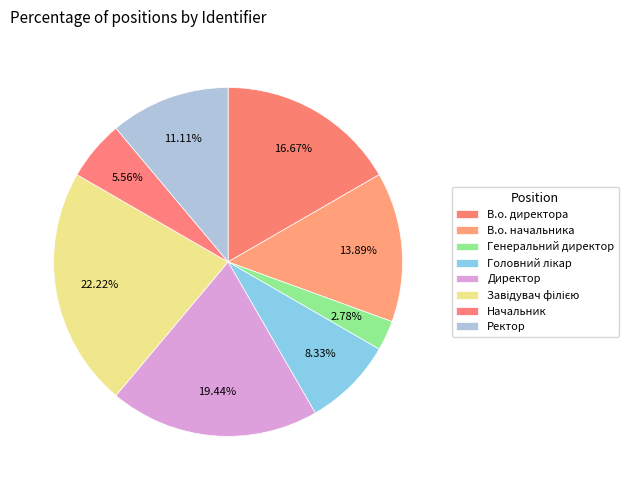

Approximately how many times larger is the value at Директор compared to В.о. директора?

1.2